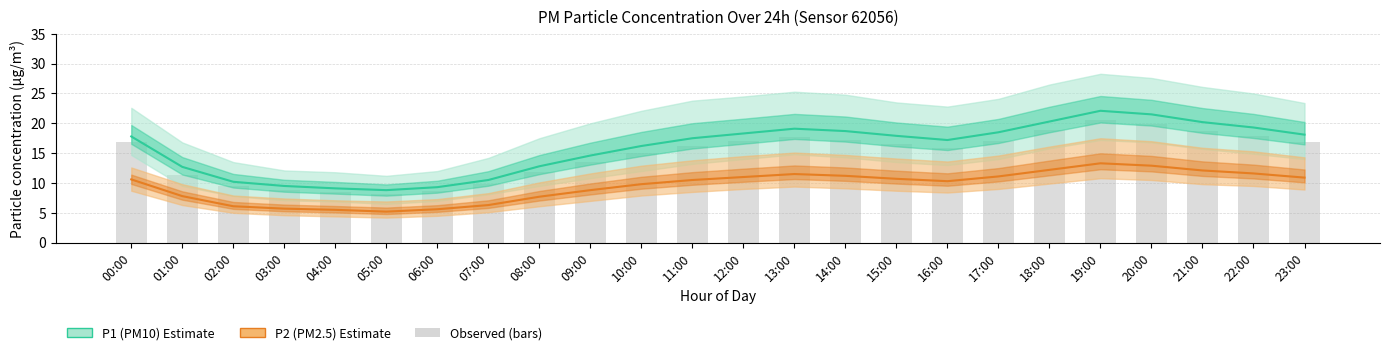

What is the value of the P2 (PM2.5) bar at the 23rd from the left?

11.6